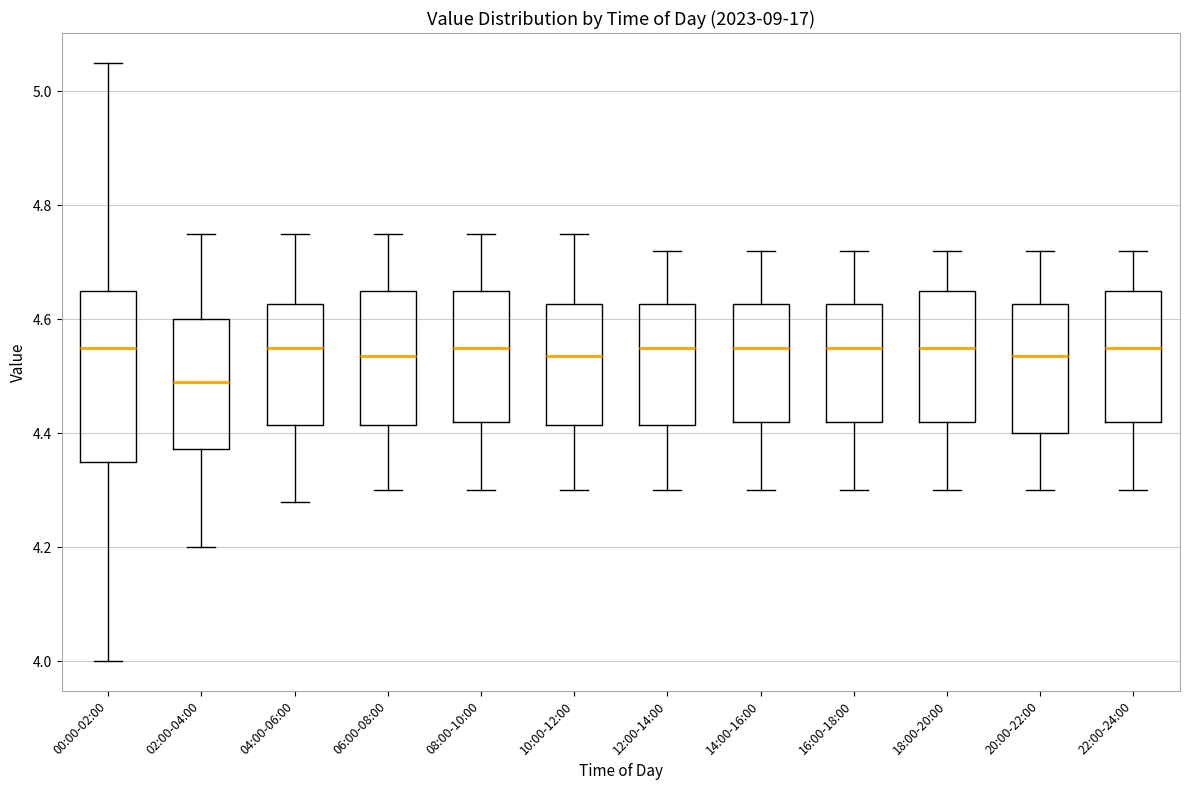

Reading left to right, transcribe this box plot: for each box, give where its median line is, the range the box spans, and where its two whiskers end, as read against the y-axis. The values are not printed on the chart, so give them approximately, as read against the axis.

00:00-02:00: median 4.56, box 4.36 to 4.66, whiskers 4.00 to 5.06
02:00-04:00: median 4.50, box 4.38 to 4.60, whiskers 4.20 to 4.76
04:00-06:00: median 4.56, box 4.42 to 4.62, whiskers 4.28 to 4.76
06:00-08:00: median 4.54, box 4.42 to 4.66, whiskers 4.30 to 4.76
08:00-10:00: median 4.56, box 4.42 to 4.66, whiskers 4.30 to 4.76
10:00-12:00: median 4.54, box 4.42 to 4.62, whiskers 4.30 to 4.76
12:00-14:00: median 4.56, box 4.42 to 4.62, whiskers 4.30 to 4.72
14:00-16:00: median 4.56, box 4.42 to 4.62, whiskers 4.30 to 4.72
16:00-18:00: median 4.56, box 4.42 to 4.62, whiskers 4.30 to 4.72
18:00-20:00: median 4.56, box 4.42 to 4.66, whiskers 4.30 to 4.72
20:00-22:00: median 4.54, box 4.40 to 4.62, whiskers 4.30 to 4.72
22:00-24:00: median 4.56, box 4.42 to 4.66, whiskers 4.30 to 4.72